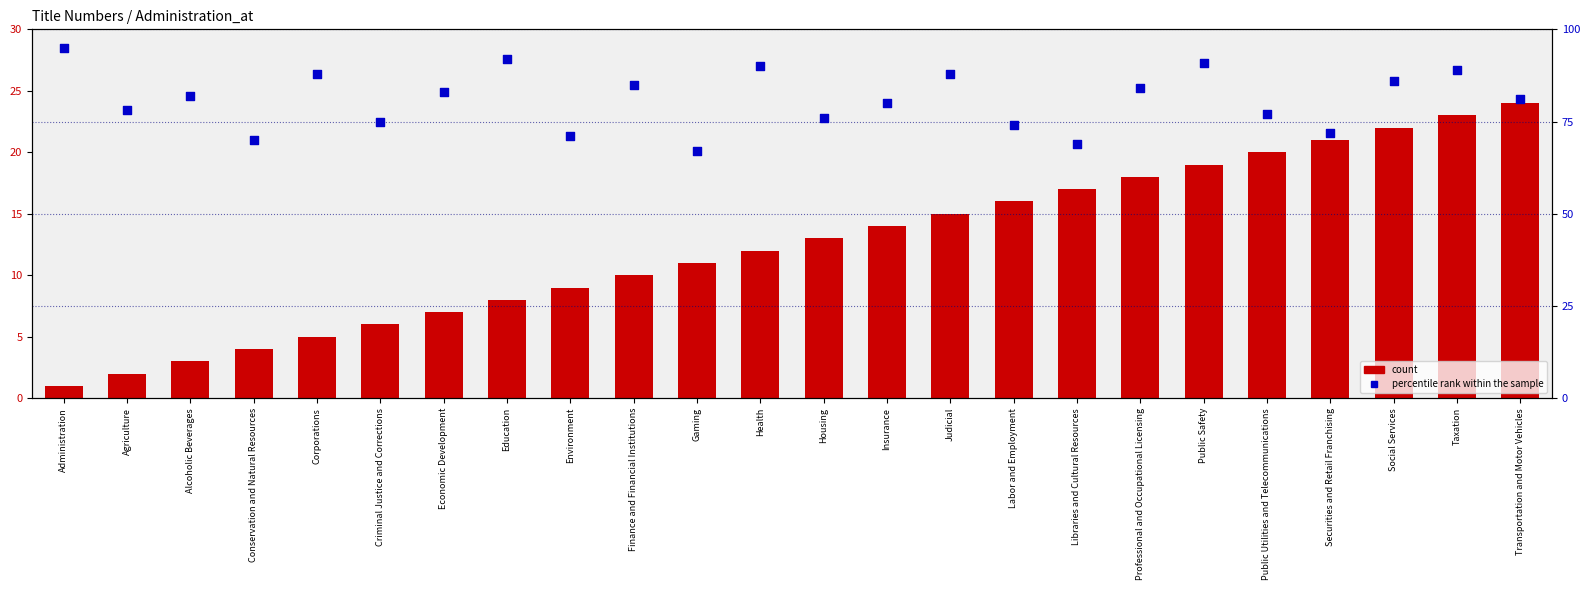

Is the value of count at Labor and Employment greater than the value of percentile rank within the sample at Housing?

No